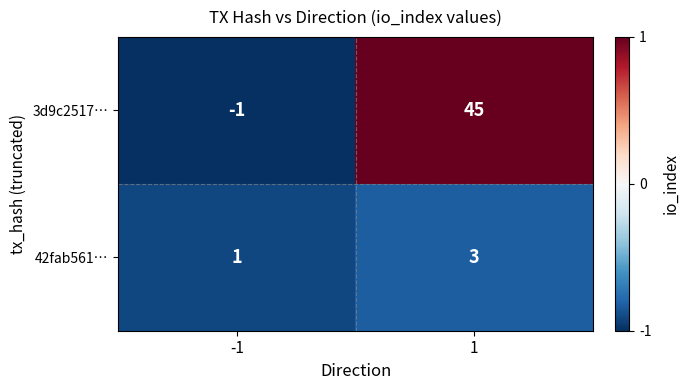

Rank the series by their average value, from highest to lowest.

3d9c2517…, 42fab561…